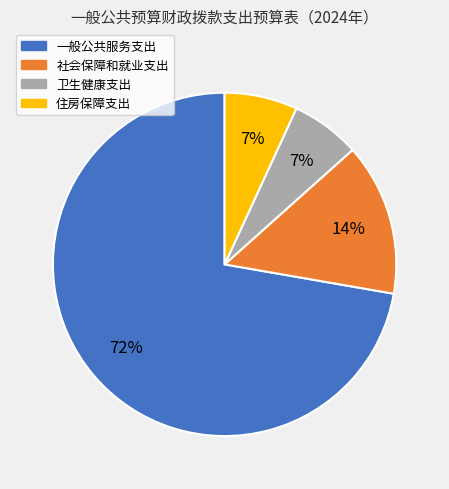

Between 一般公共服务支出 and 社会保障和就业支出, which is larger?

一般公共服务支出